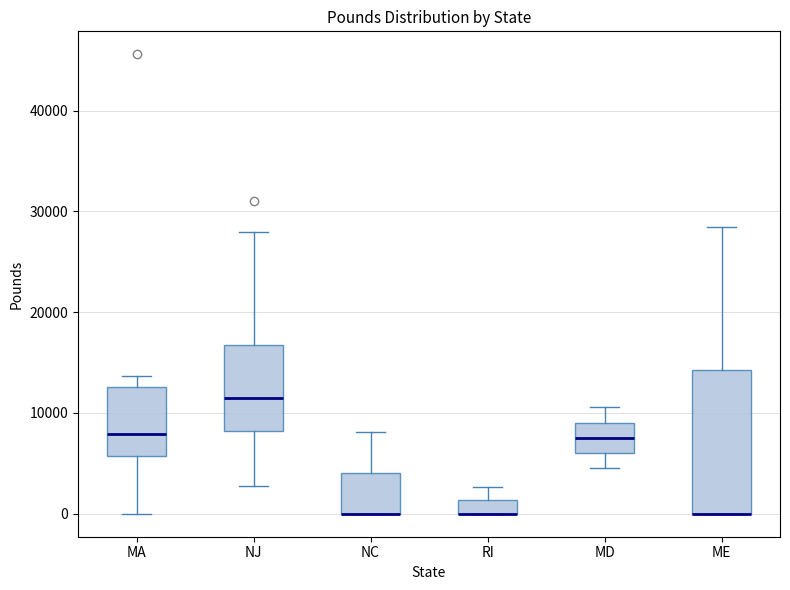

Where does the upper whisker of the box for ME end on the y-axis? The values are not printed on the chart, so give them approximately, as read against the axis.

28000